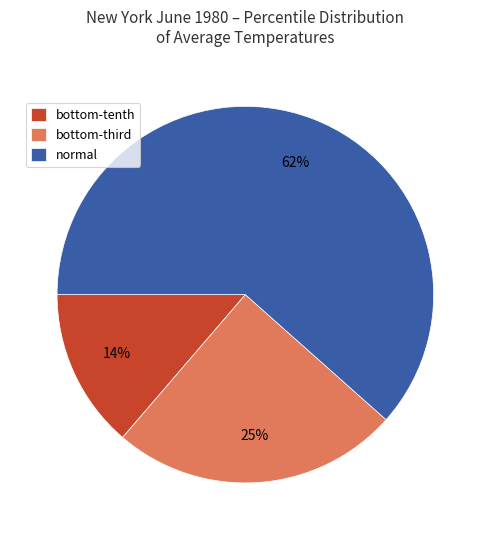

To the nearest percent, what is the difference between the largest and smallest slice percentages?

48%